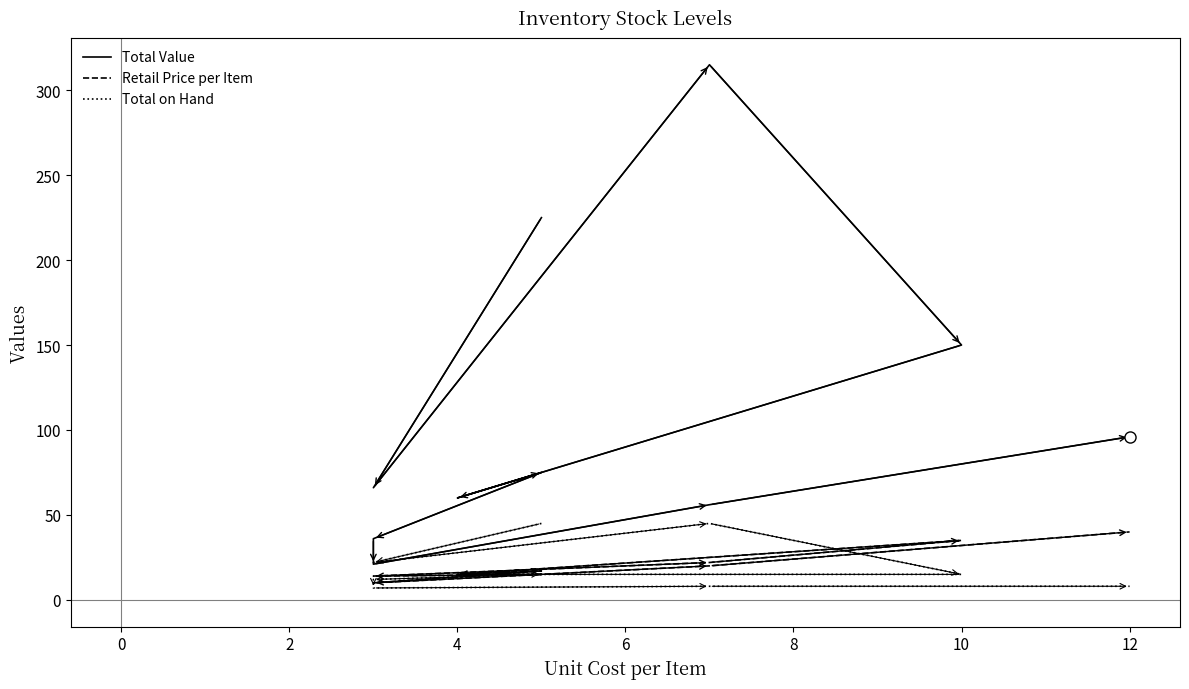

Between 8 and 9, which is larger?

9